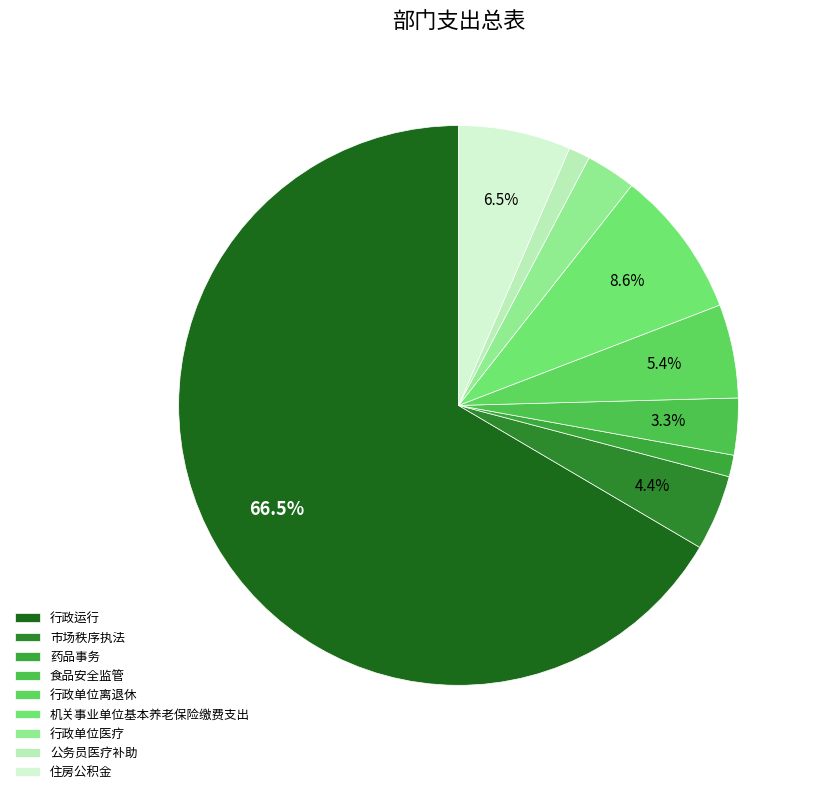

Count the number of slices in the pie.

9